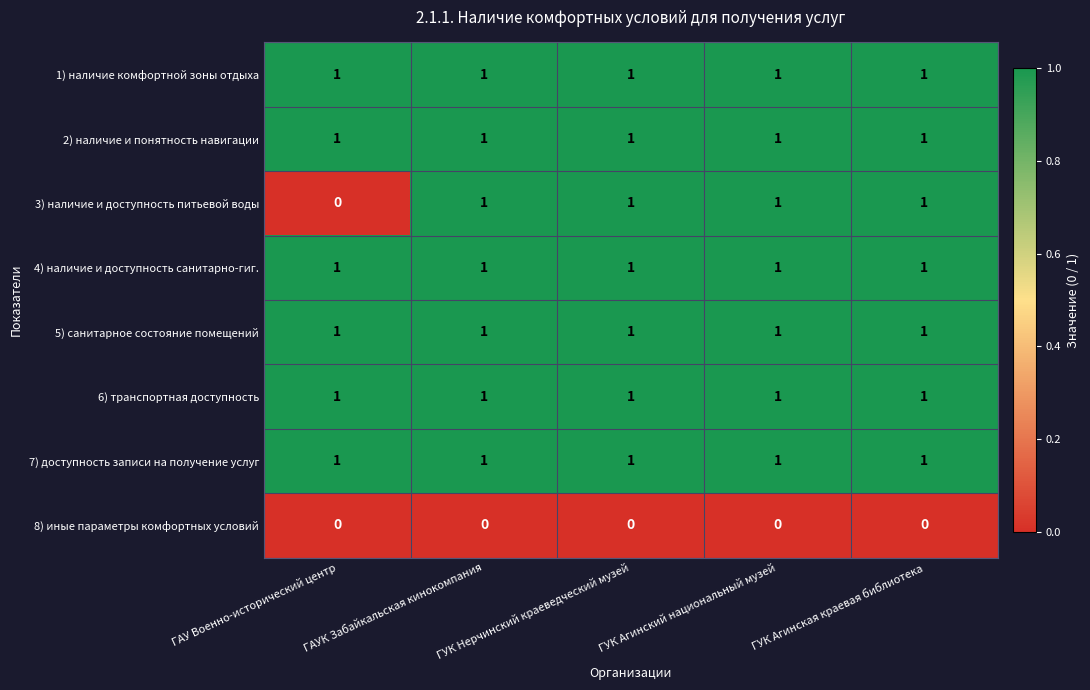

Which series changed the most between ГАУ Военно-исторический центр and ГУК Агинский национальный музей?

3) наличие и доступность питьевой воды